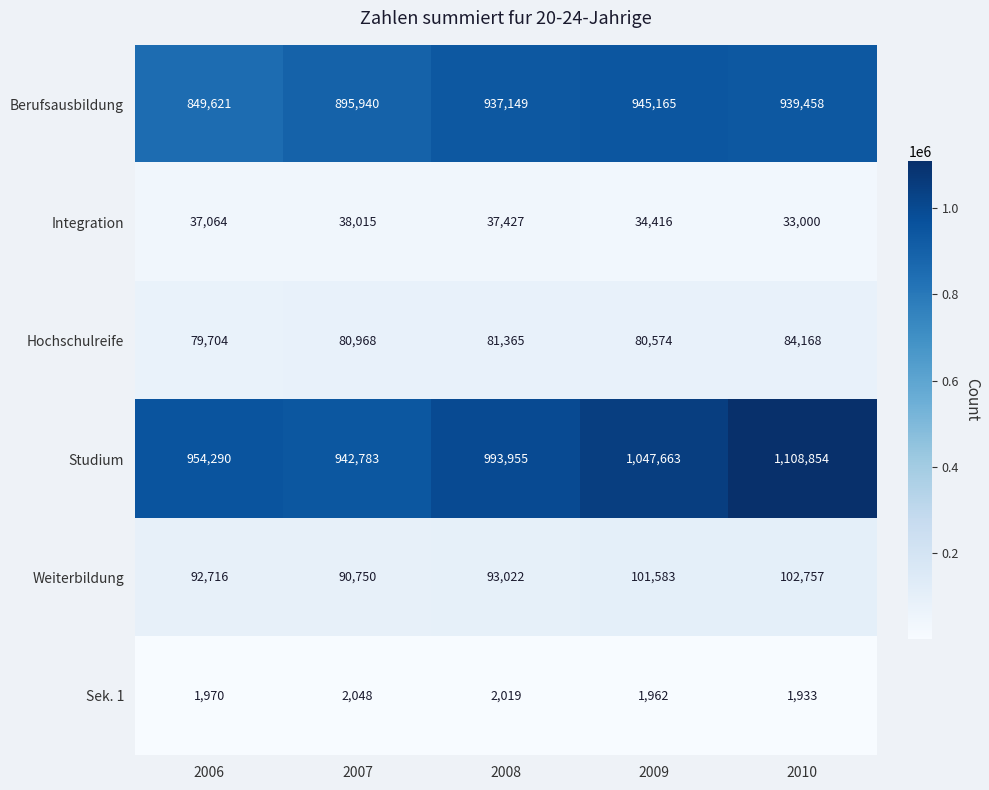

What is the minimum value shown in the chart?

1933